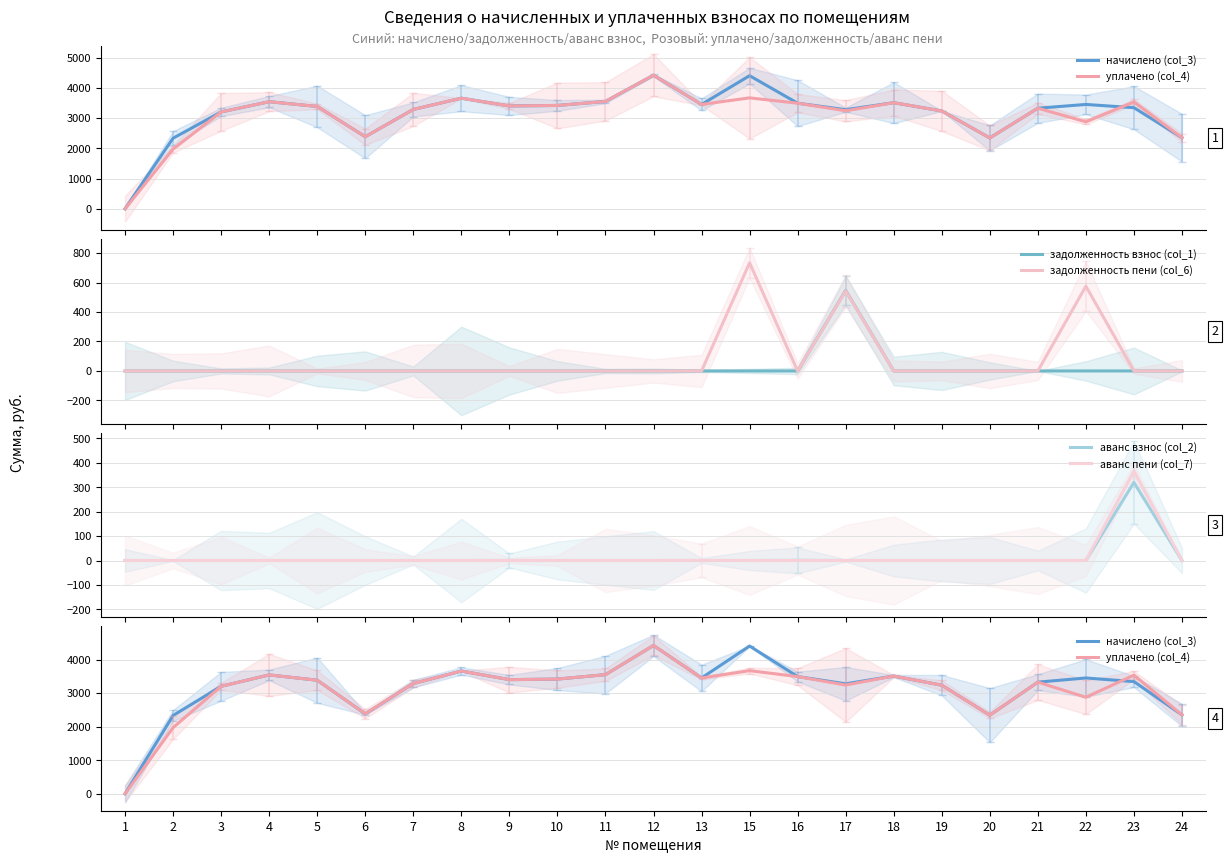

How many lines are shown in the chart?

6